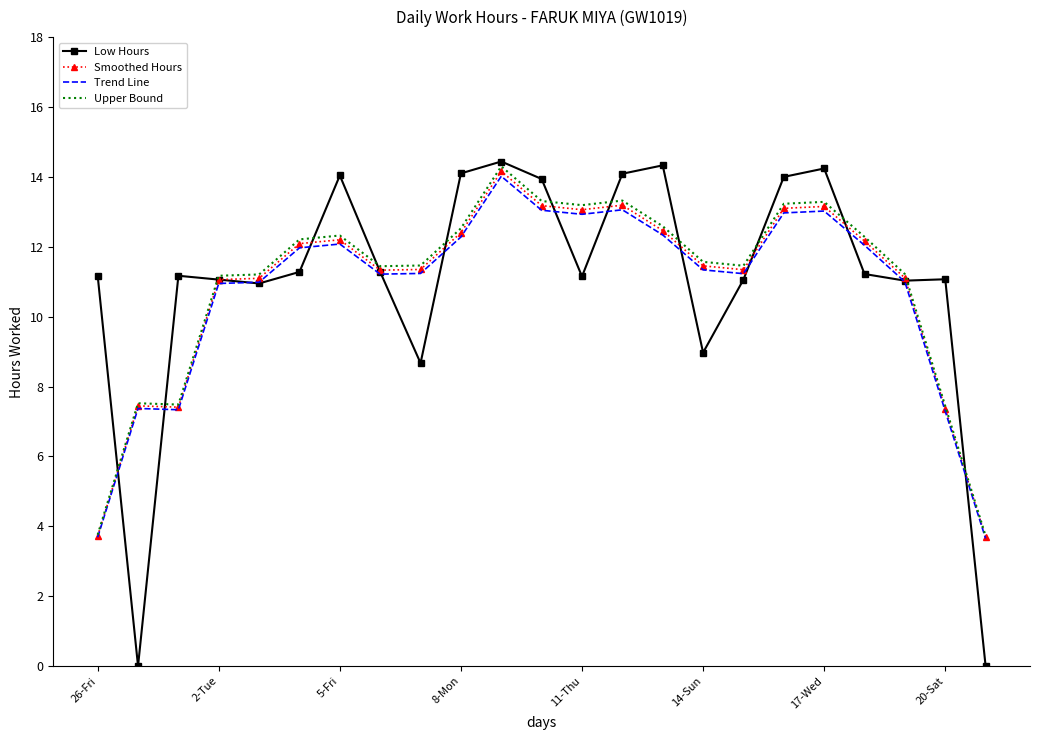

What is the highest value of the Smoothed Hours series?

14.2